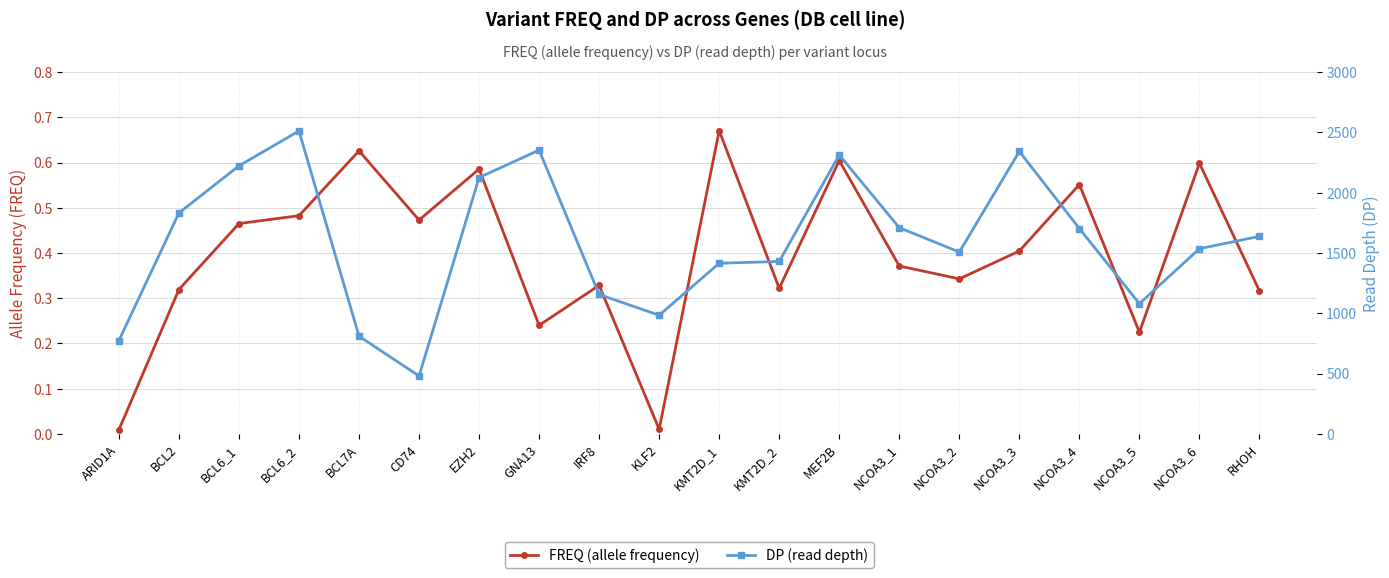

Which series has the largest range (max minus min)?

DP (read depth)